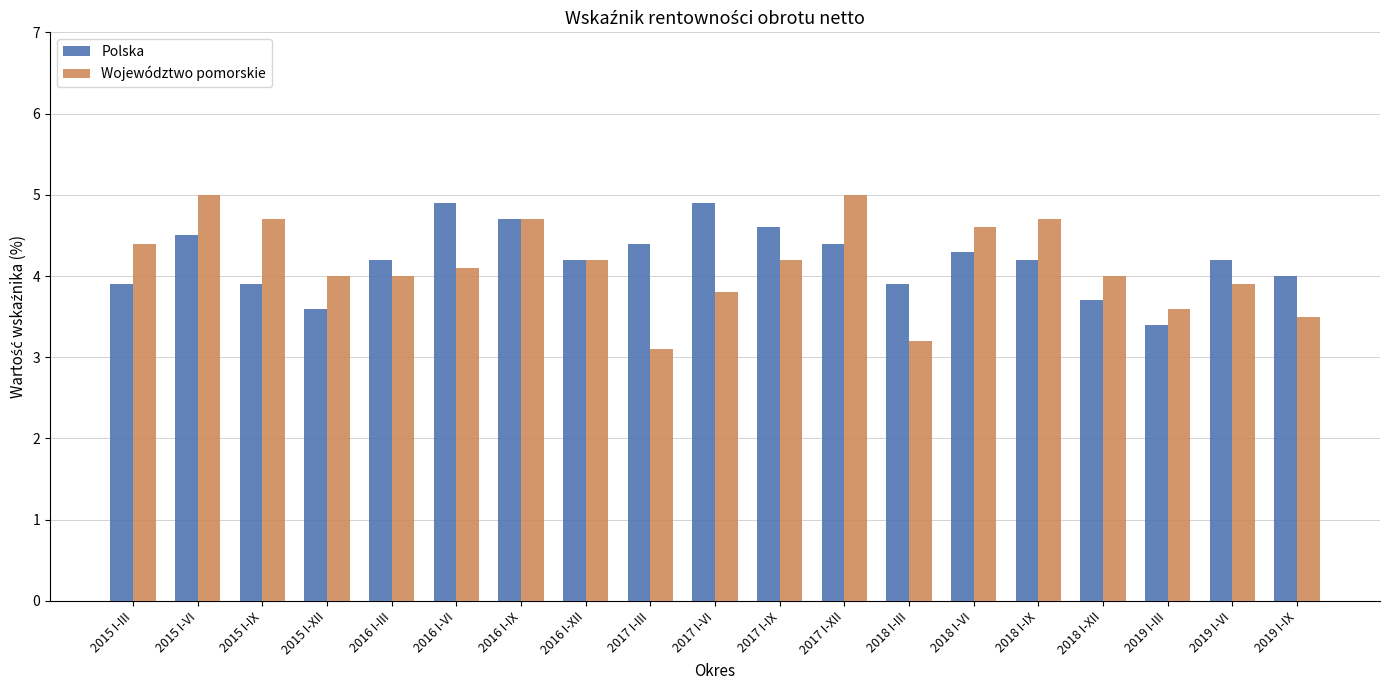

At 2015 I-XII, list the series in order from smallest to largest.

Polska, Województwo pomorskie